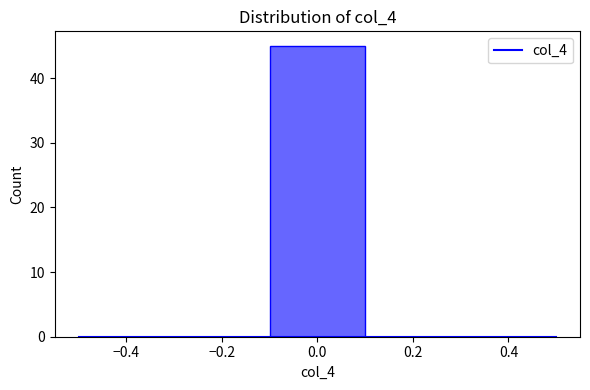

Reading left to right, list every bar in this chart as the range it spans on the x-axis followed by its height. The values are not printed on the chart, so give them approximately, as read against the axis.

-0.5 to -0.3: 0
-0.3 to -0.1: 0
-0.1 to 0.1: 45
0.1 to 0.3: 0
0.3 to 0.5: 0